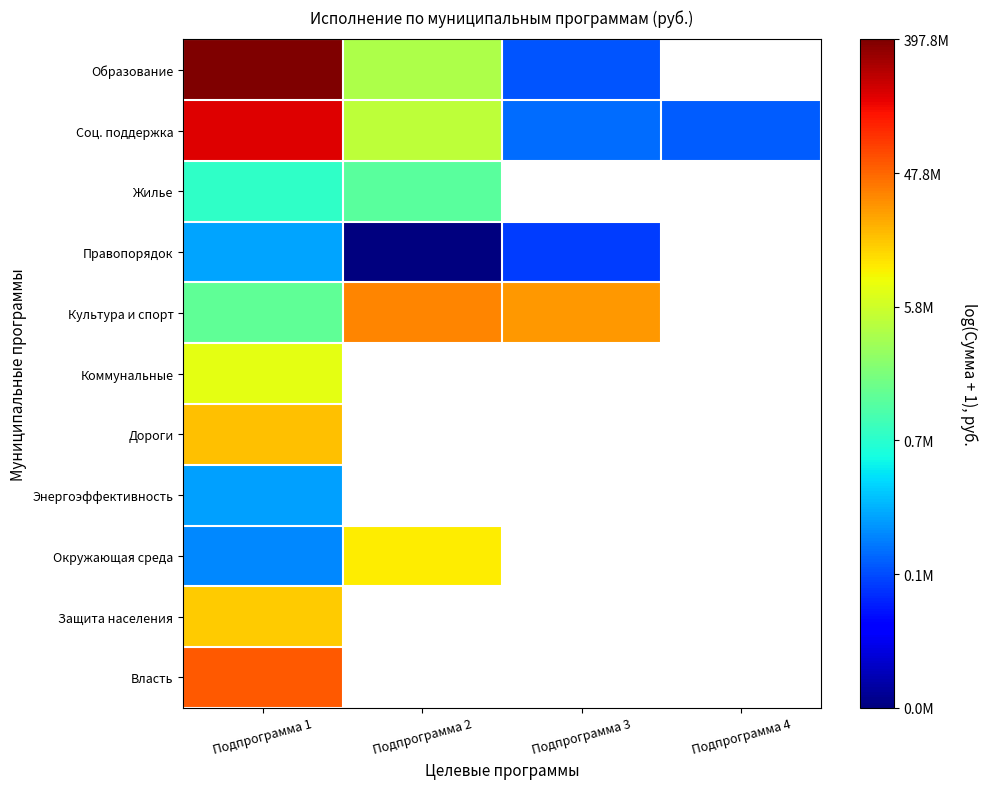

At how many categories does at least one series exceed 15?

3